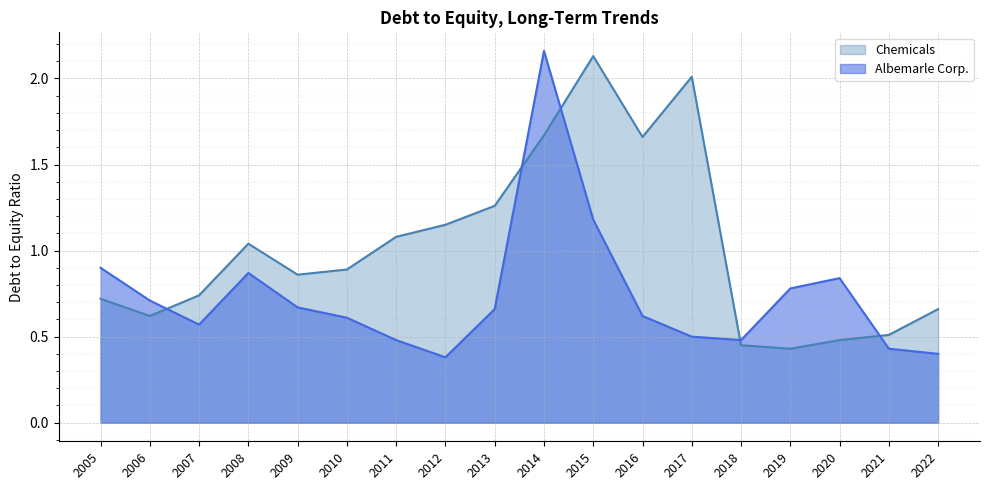

What is the highest value of the Albemarle Corp. series?

2.2